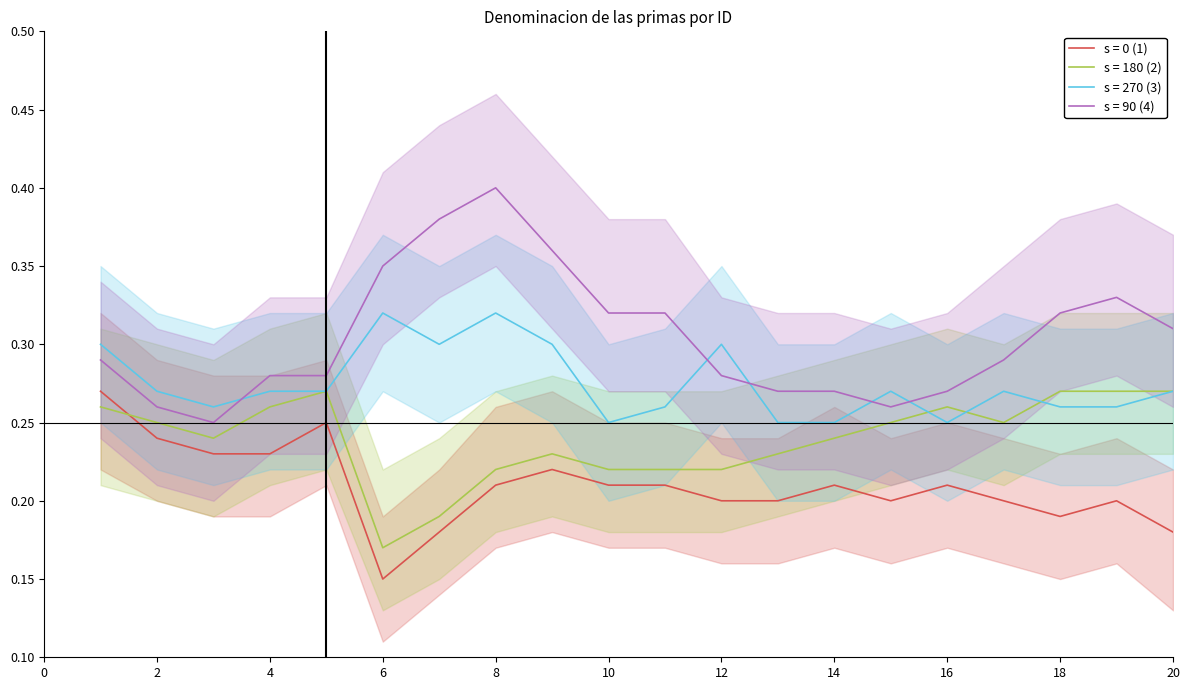

Where is the first local minimum for s = 180 (2)?

3